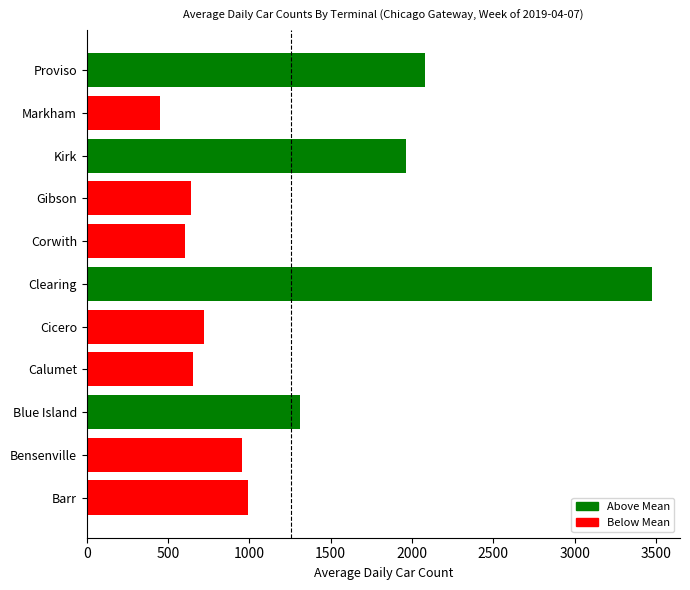

Read the value at Blue Island, to the nearest 100.

1300